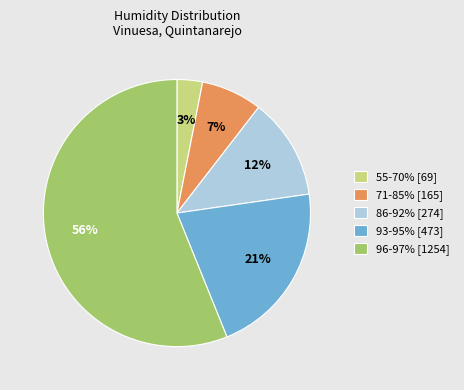

Rank the categories by value from lowest to highest.

55-70% [69], 71-85% [165], 86-92% [274], 93-95% [473], 96-97% [1254]